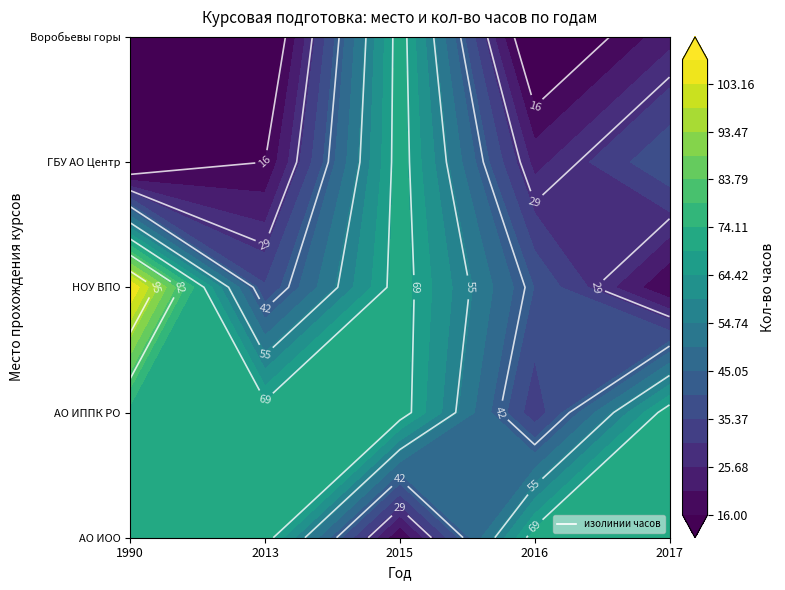

How many values in the 1990 series are below 72?

2